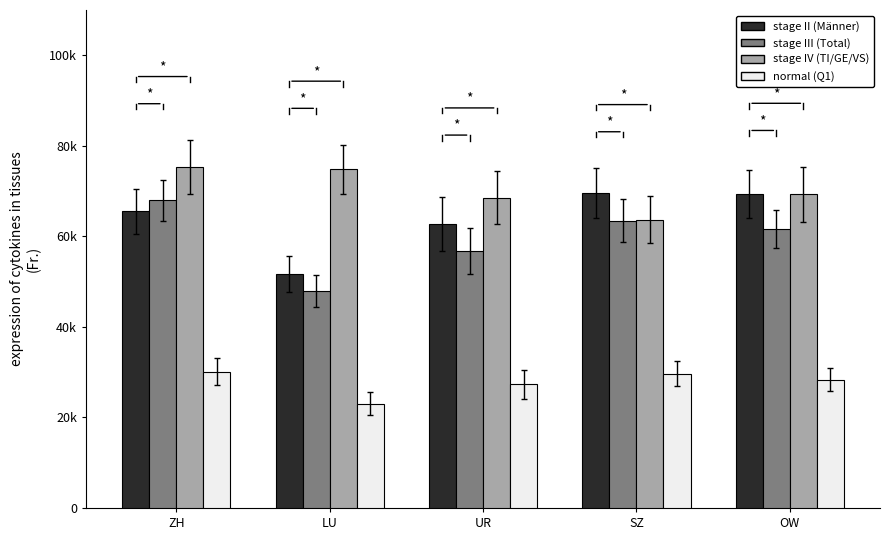

At ZH, list the series in order from smallest to largest.

normal (Q1), stage II (Männer), stage III (Total), stage IV (TI/GE/VS)